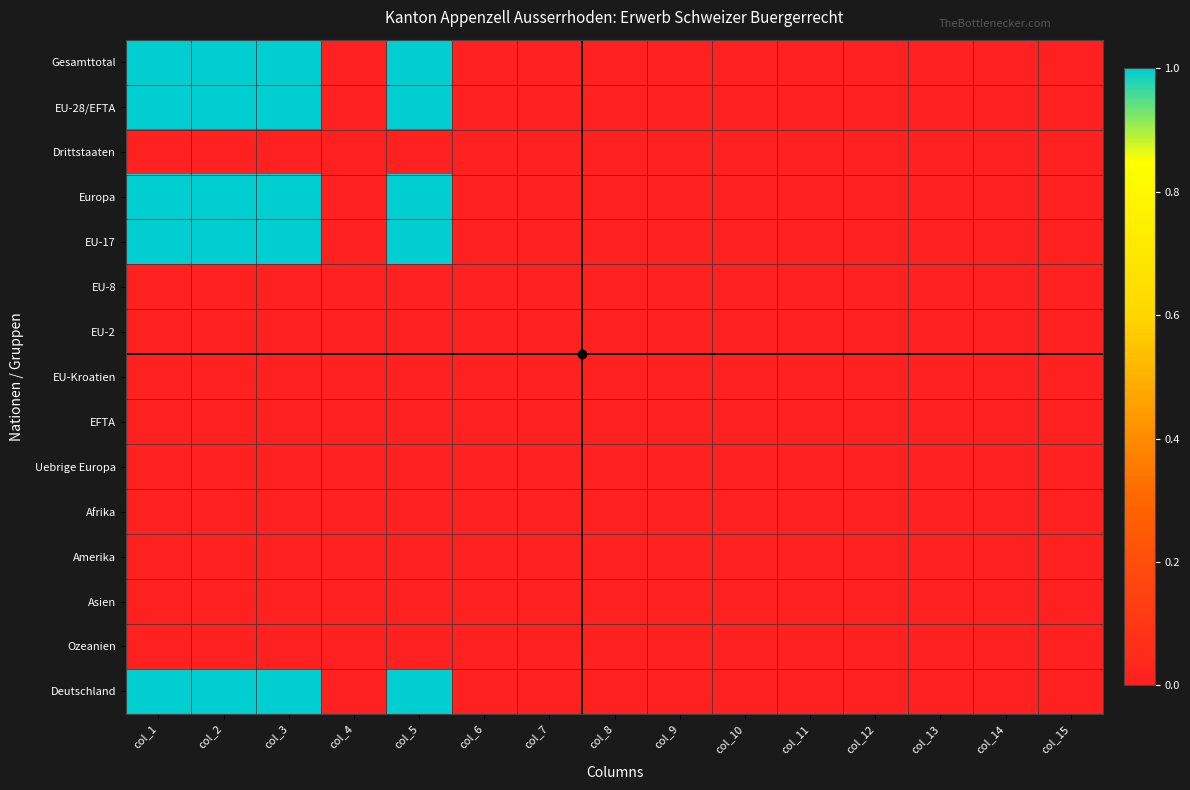

Which series has the largest range (max minus min)?

Gesamttotal